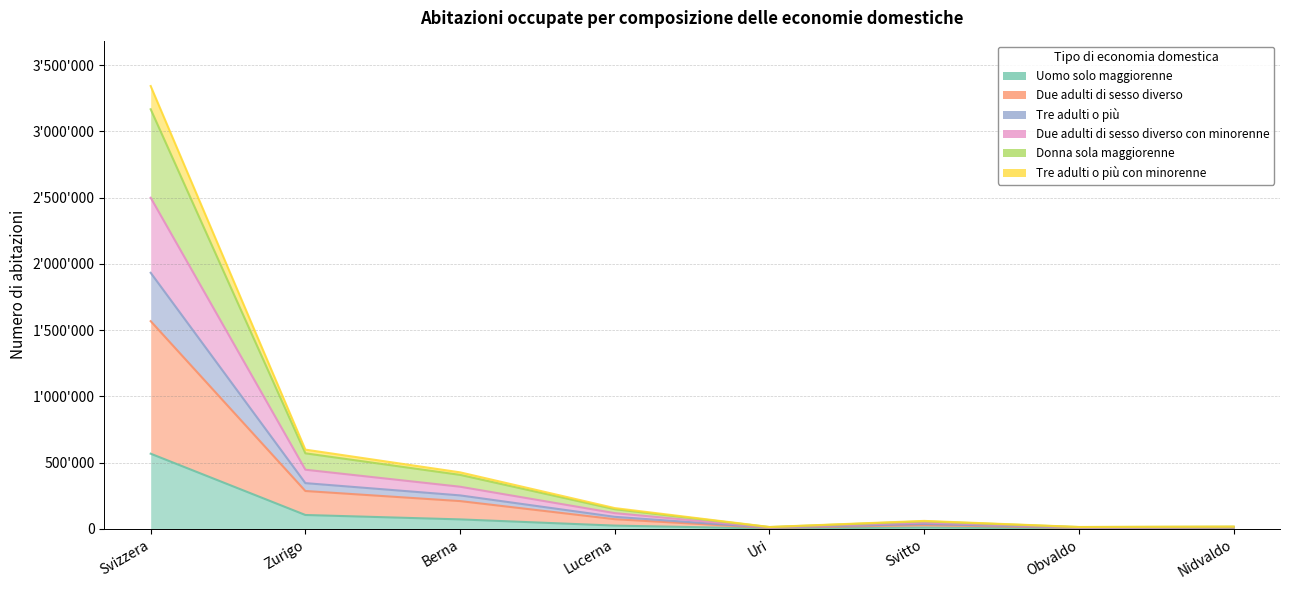

How many lines are shown in the chart?

6